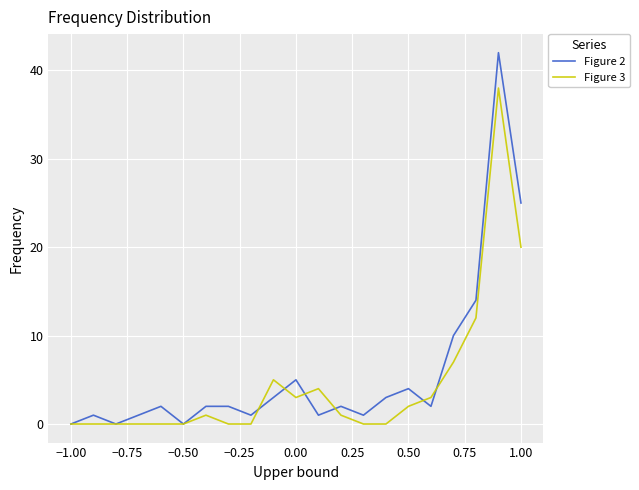

What is the average value of the Figure 2 series?

6